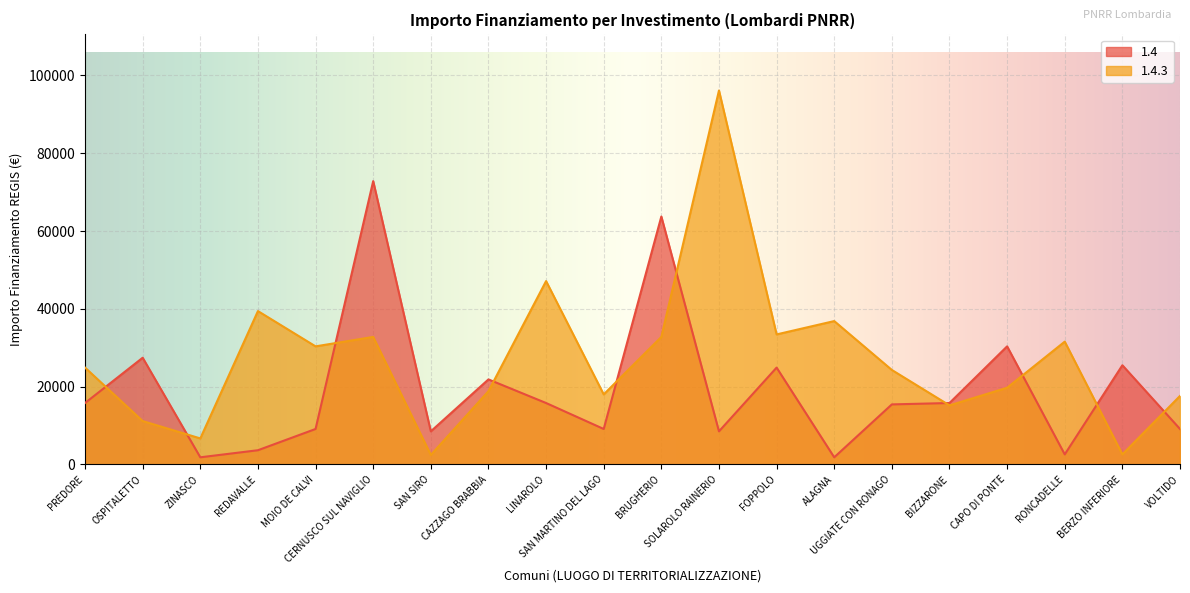

At which category does 1.4 reach its first local peak?

OSPITALETTO